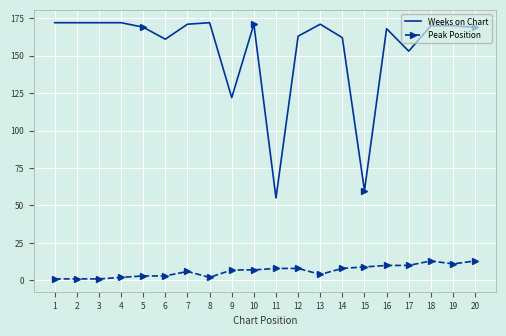

How many data points in Peak Position are above 7?

9